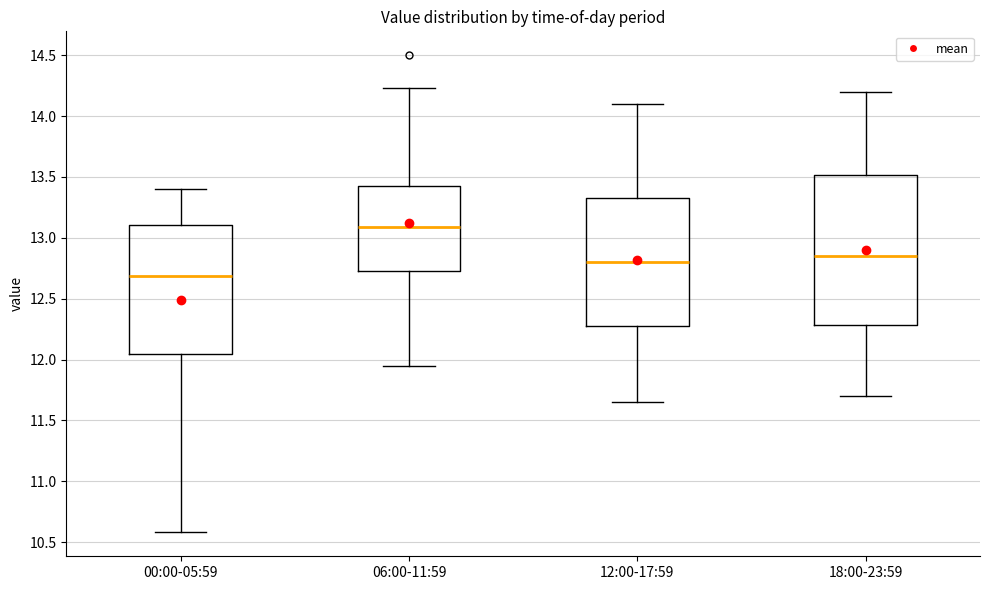

Comparing the boxes themselves (not the whiskers), which one is the tallest?

18:00-23:59